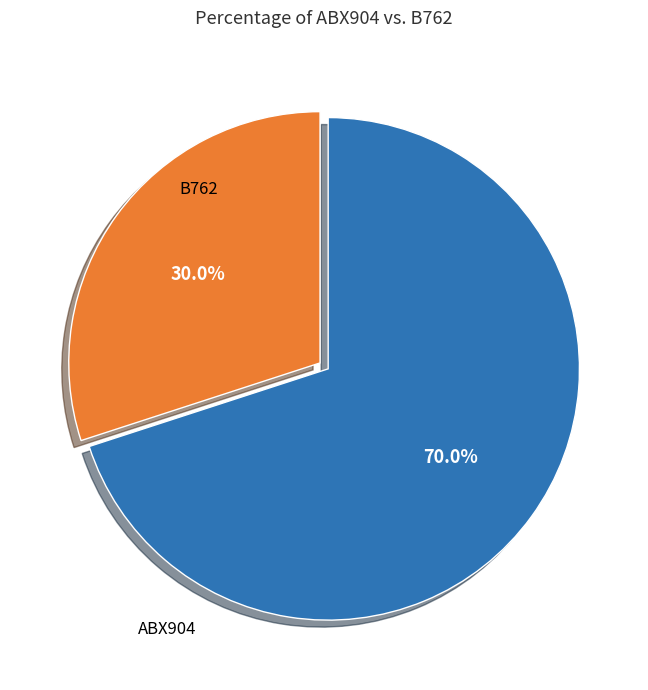

Does any single category account for the majority?

Yes